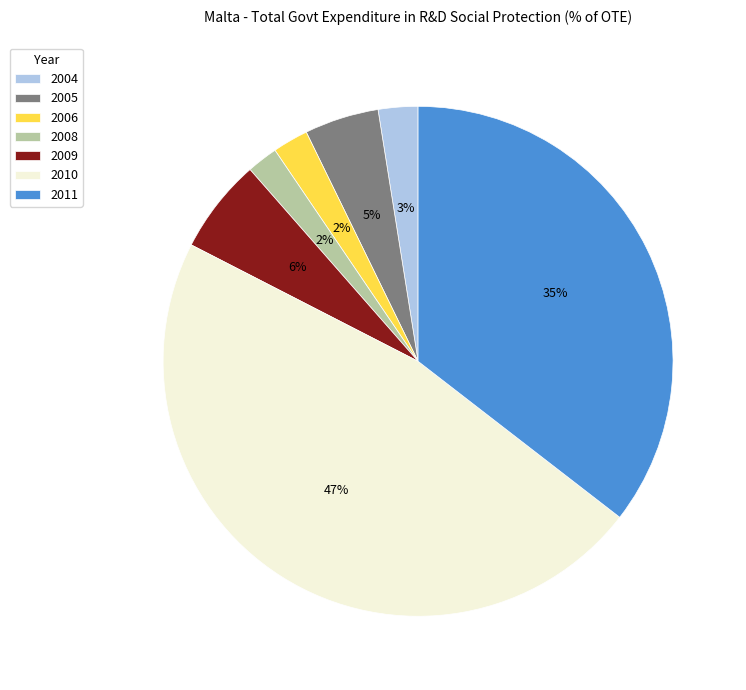

To the nearest percent, what percentage of the pie is 2010?

47%